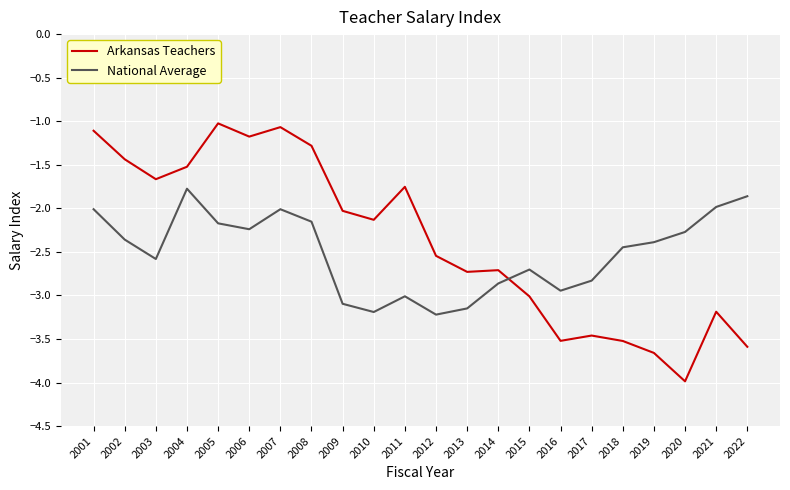

What is the highest value of the Arkansas Teachers series?

-1.0